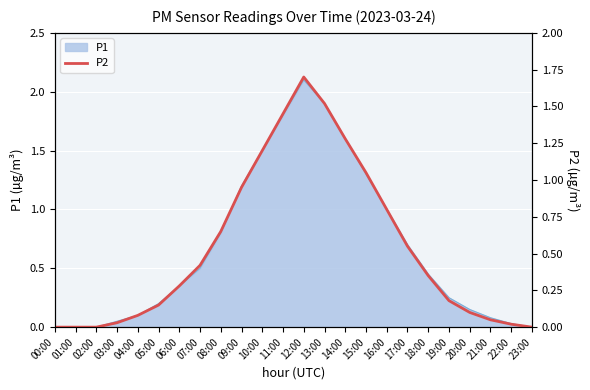

The value at 20:00 is 0.0. True or false?

False